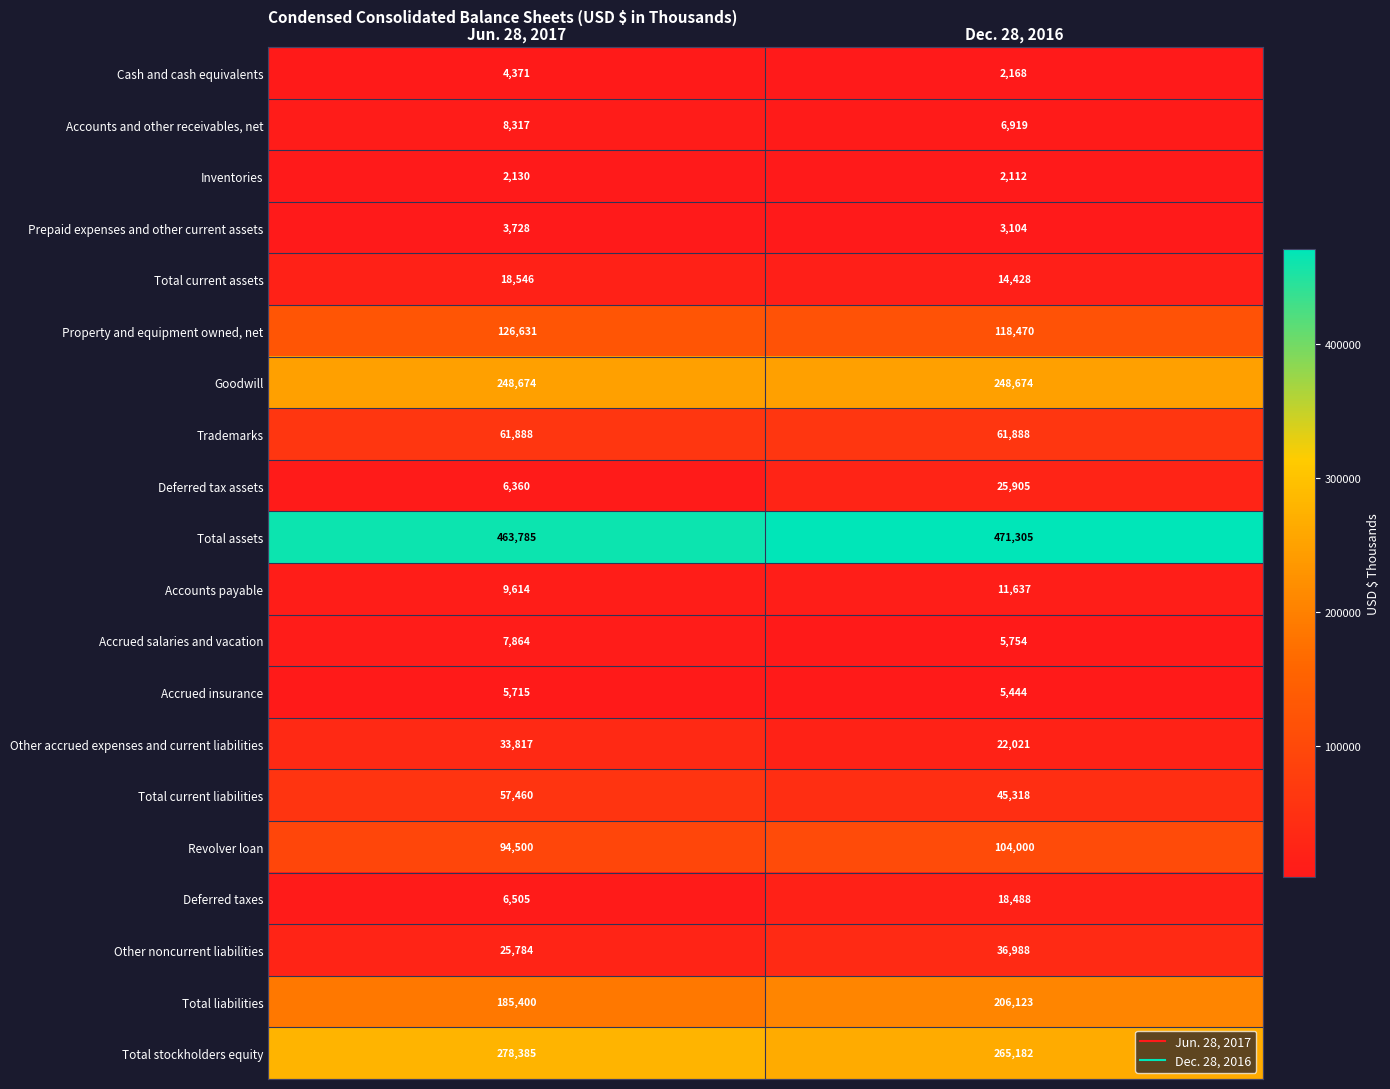

Between Jun. 28, 2017 and Dec. 28, 2016, which series saw the biggest shift?

Total liabilities